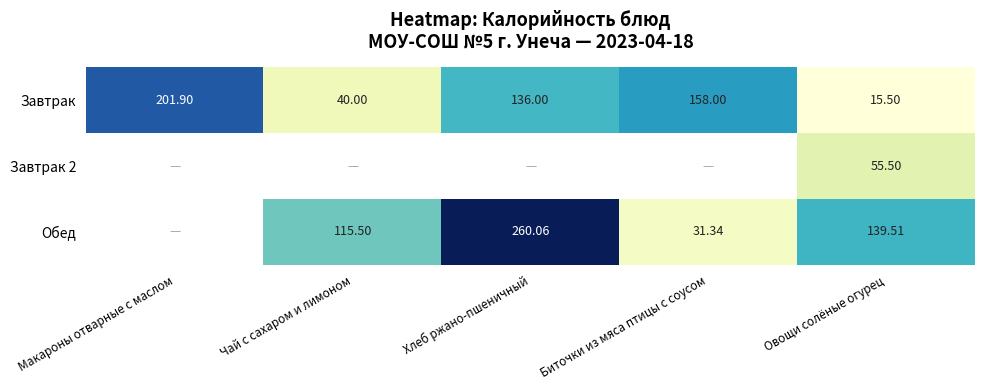

Count the number of data series in this chart.

3